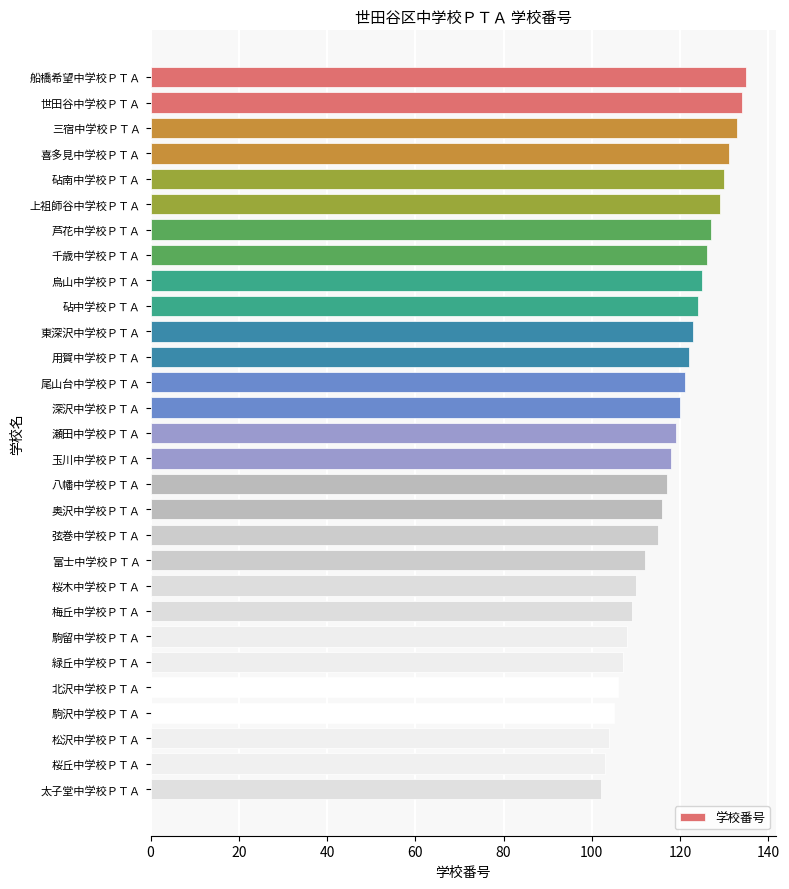

Between 松沢中学校ＰＴＡ and 瀬田中学校ＰＴＡ, which is larger?

瀬田中学校ＰＴＡ